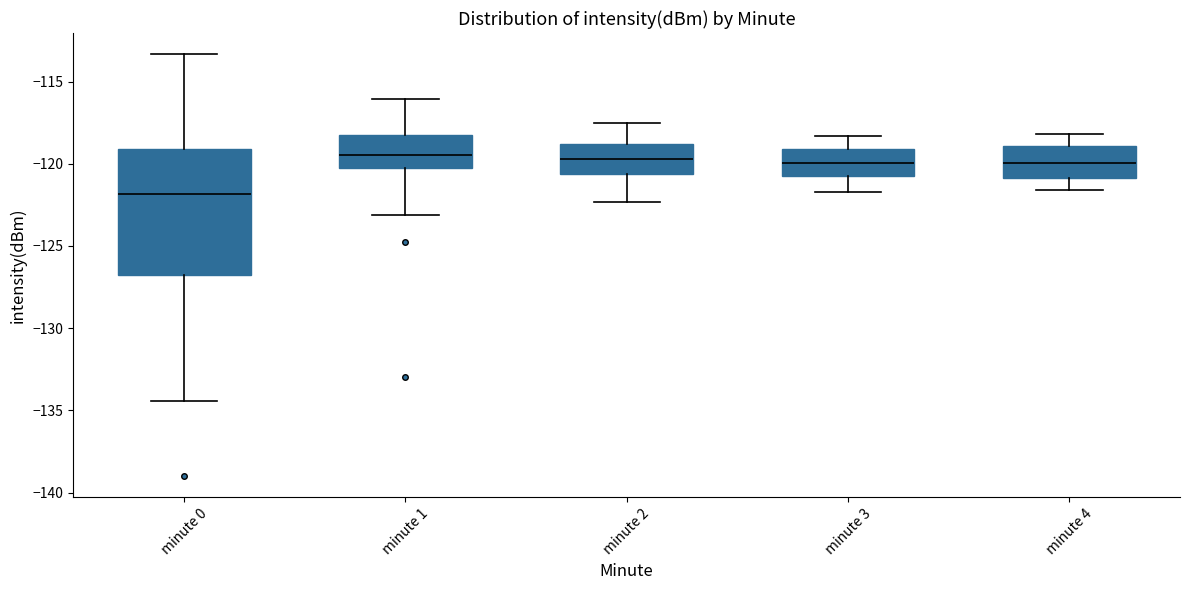

Where does the lower whisker of the box for minute 3 end on the y-axis? The values are not printed on the chart, so give them approximately, as read against the axis.

-121.5